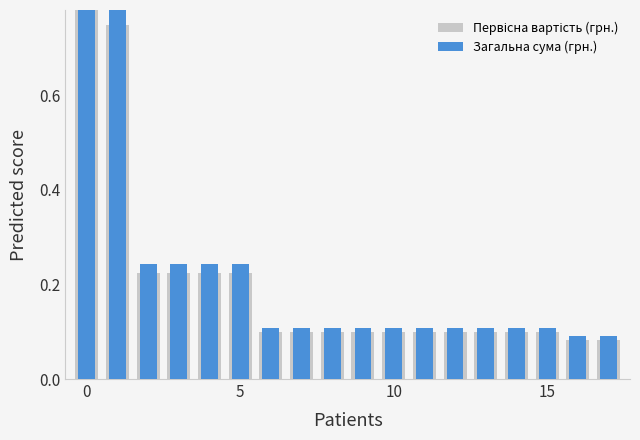

Does the chart contain any negative values?

No